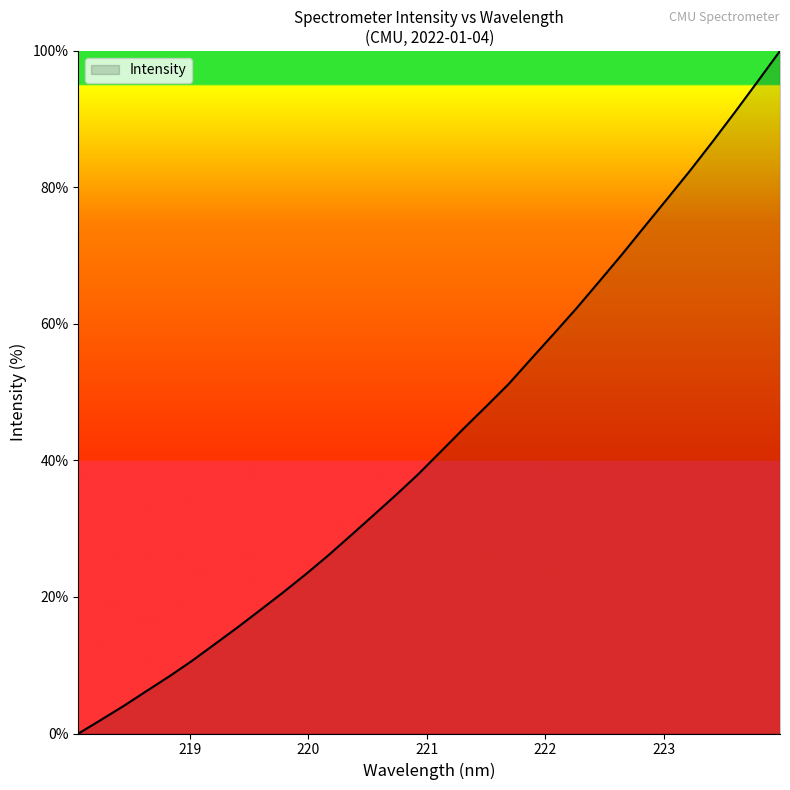

Reading left to right, list all the values displayed in this chart.

0.0	2.0	4.1	6.2	8.4	10.6	13.1	15.5	18.0	20.6	23.2	26.0	28.9	31.9	34.9	38.0	41.3	44.6	47.9	51.2	54.9	58.6	62.3	66.2	70.2	74.2	78.3	82.4	86.6	91.0	95.5	100.0